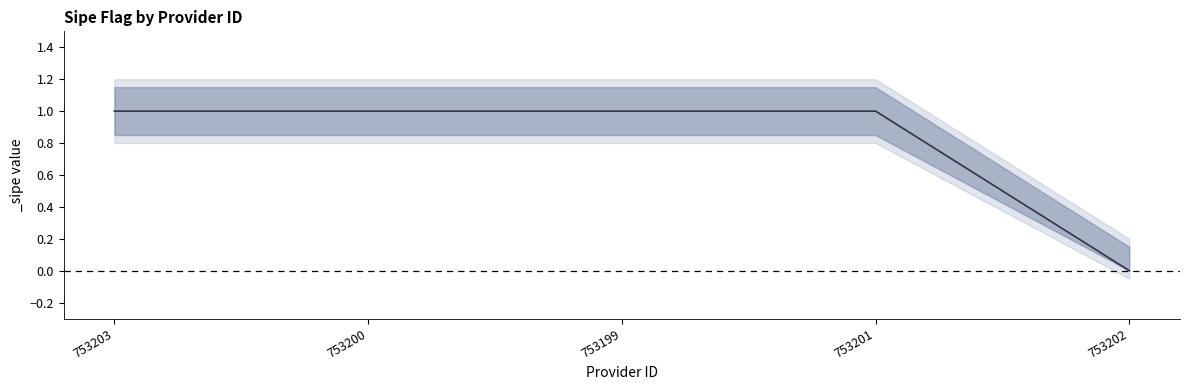

What is the value of the 3rd point from the left?

1